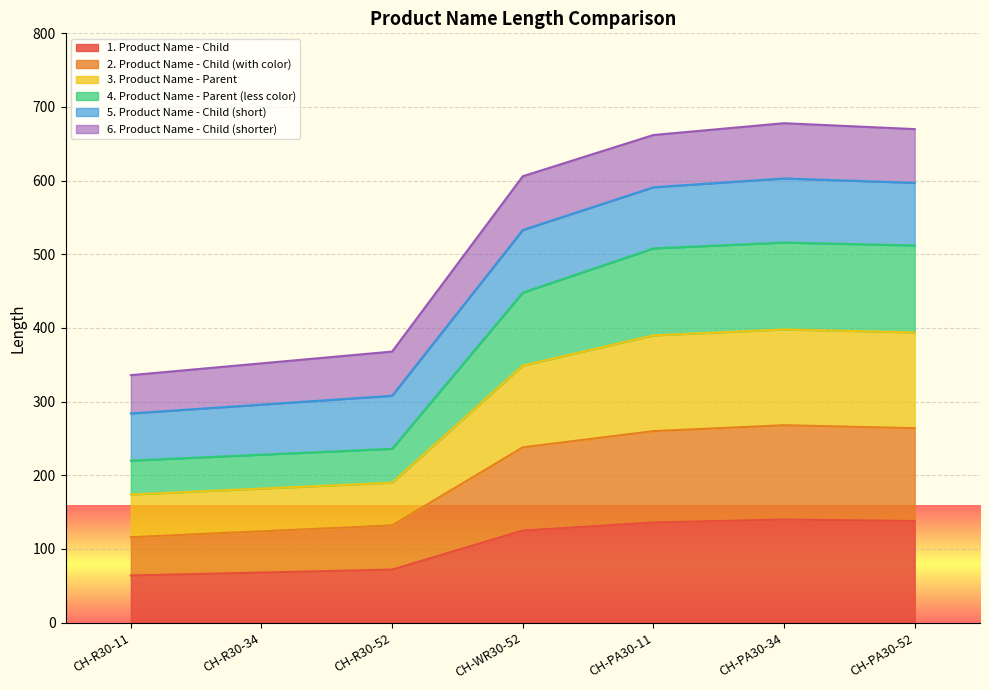

What is the sum of the Len3 values at CH-R30-11 and CH-WR30-52?

668